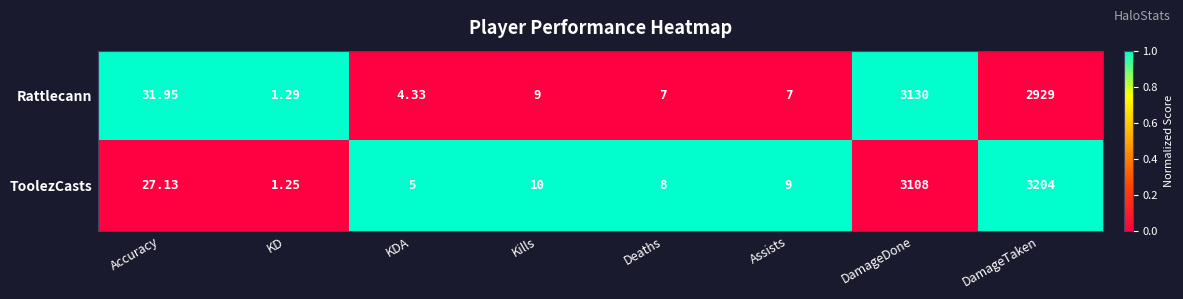

At which label does ToolezCasts first exceed 10?

Accuracy